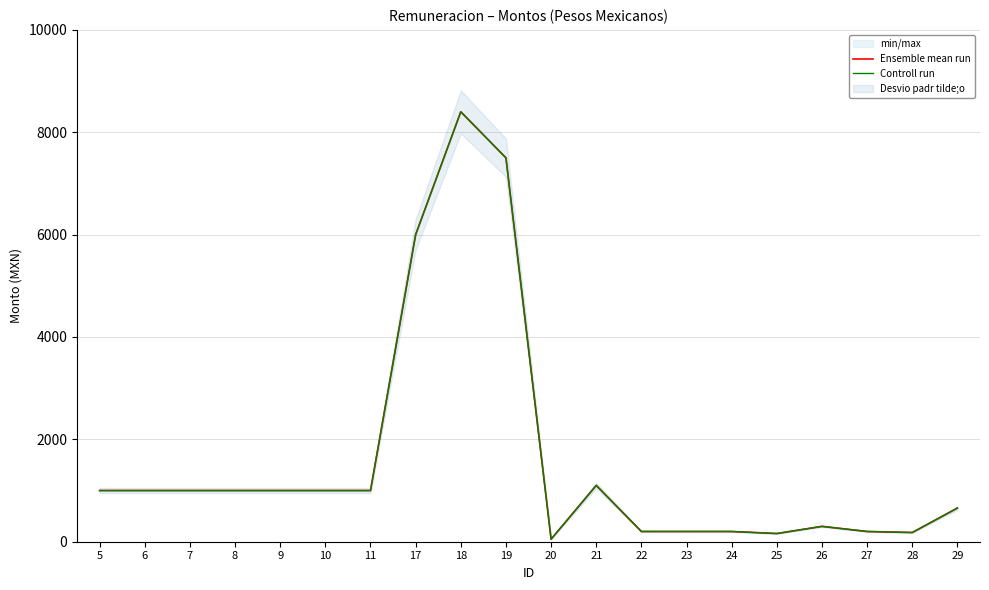

What is the value of the Ensemble mean run point at the 10th from the left?

7500